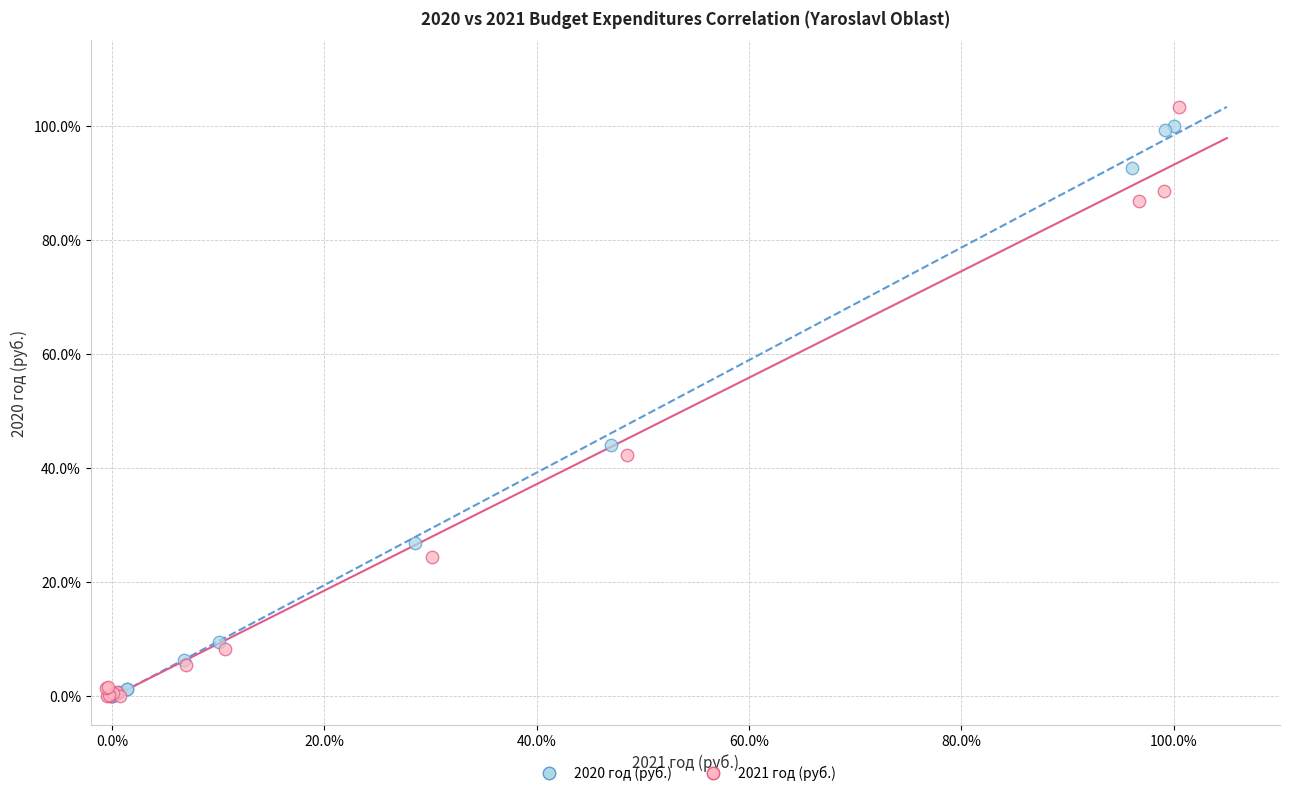

What are all the series names shown in the legend?

2020 год (руб.), 2021 год (руб.)